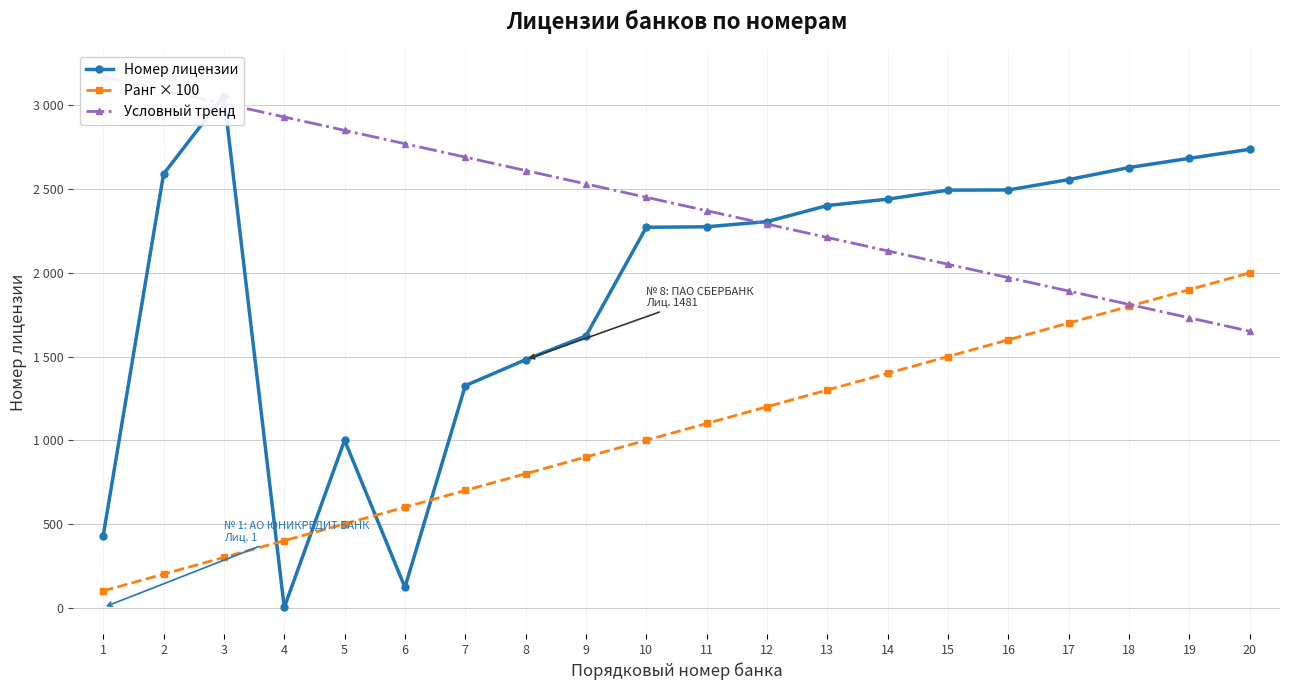

At 15, list the series in order from smallest to largest.

Ранг × 100, Условный тренд, Номер лицензии